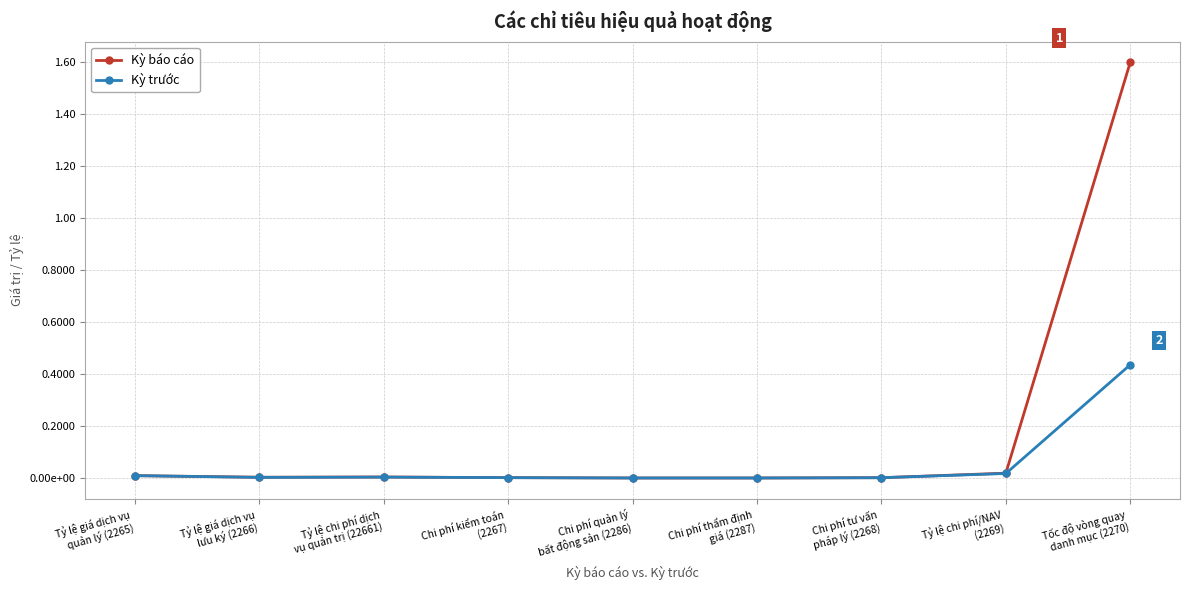

Reading left to right, list all the values displayed in this chart.

Kỳ báo cáo: 0.0	0.0	0.0	0.0	0.0	0.0	0.0	0.0	1.6
Kỳ trước: 0.0	0.0	0.0	0.0	0.0	0.0	0.0	0.0	0.4